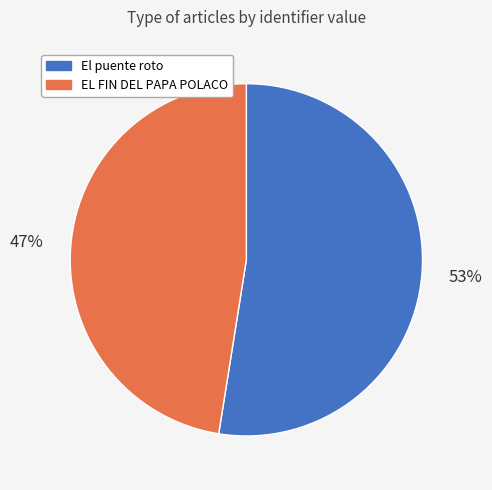

To the nearest percent, what is the average slice percentage?

50%